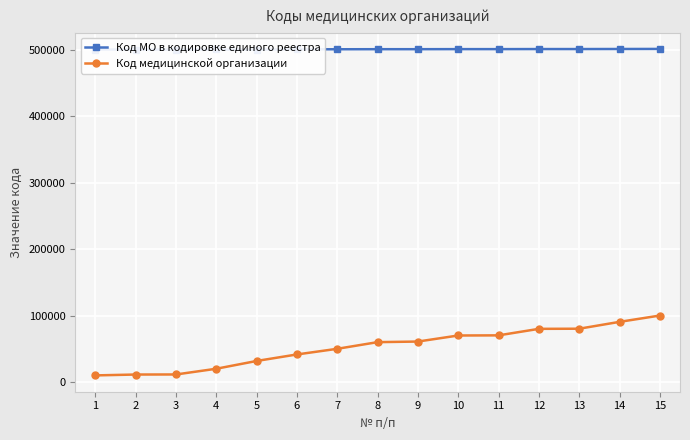

Is this an area chart (filled region under the line)?

No